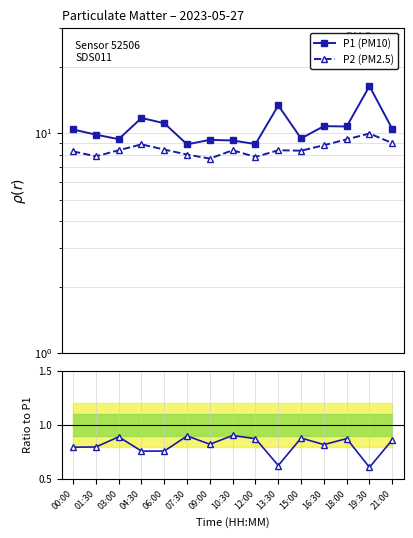

The value of P2 / P1 at 07:30 is 1.4. True or false?

False